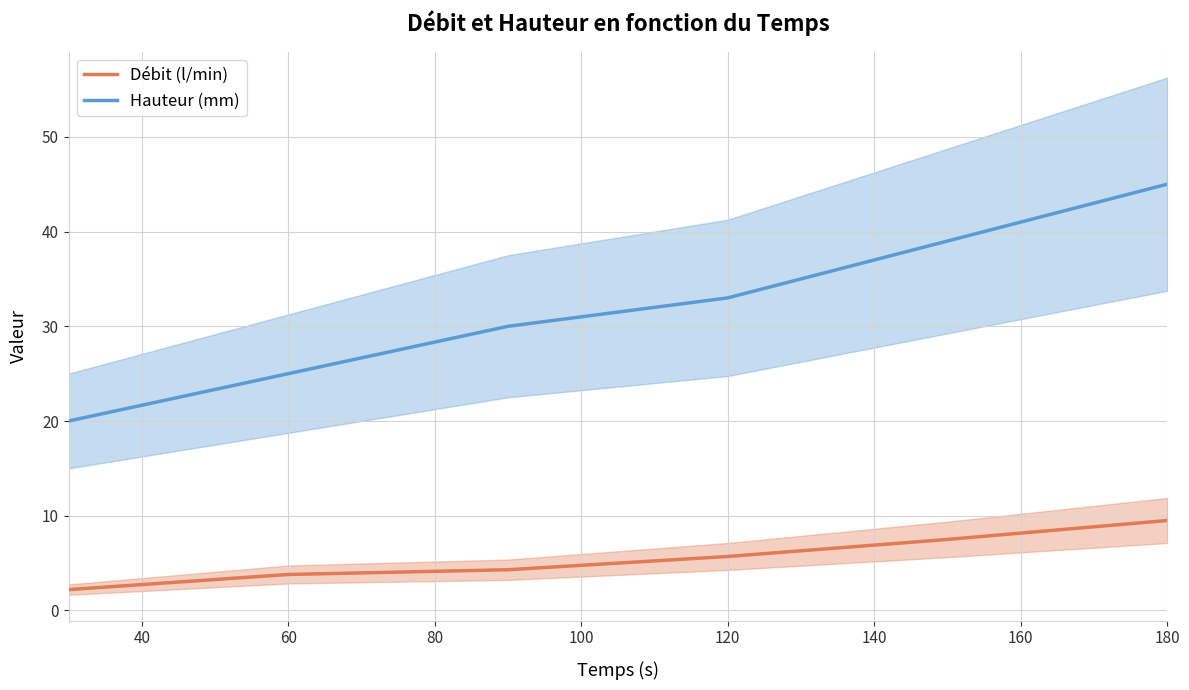

How many Hauteur (mm) values are between 25 and 39?

4